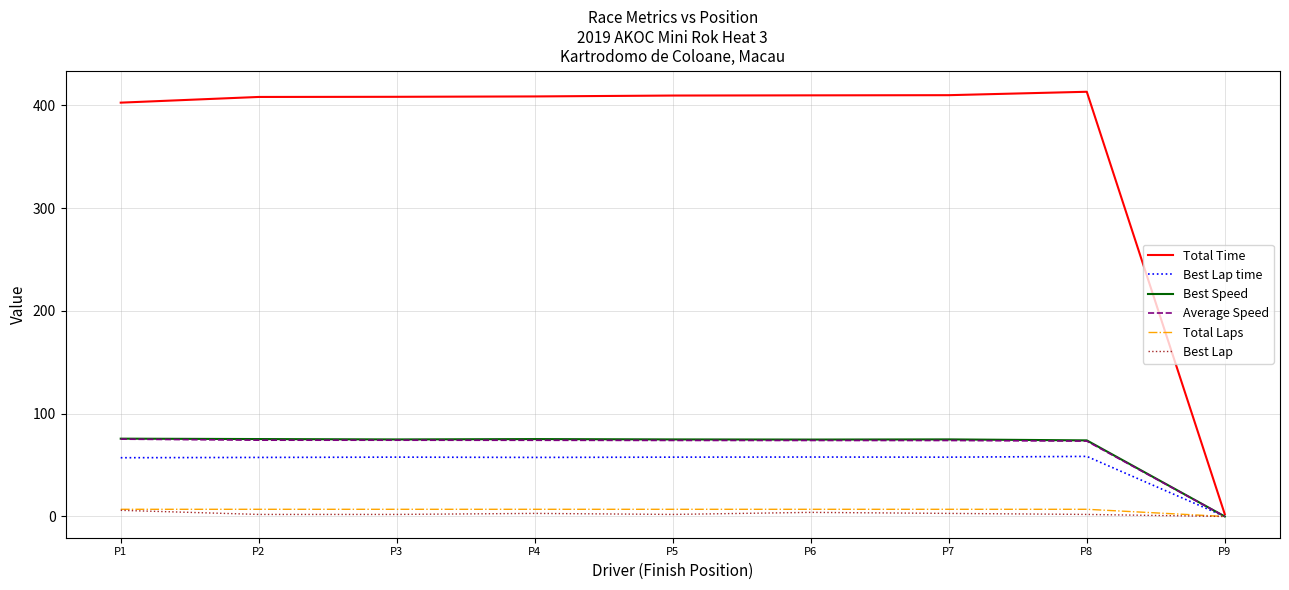

The value of Best Speed at P9 is 0.0. True or false?

True